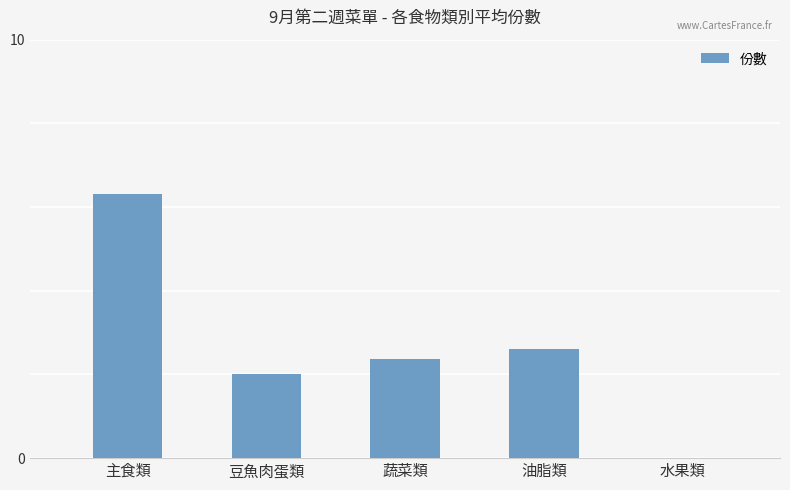

What is the greatest value displayed?

6.3